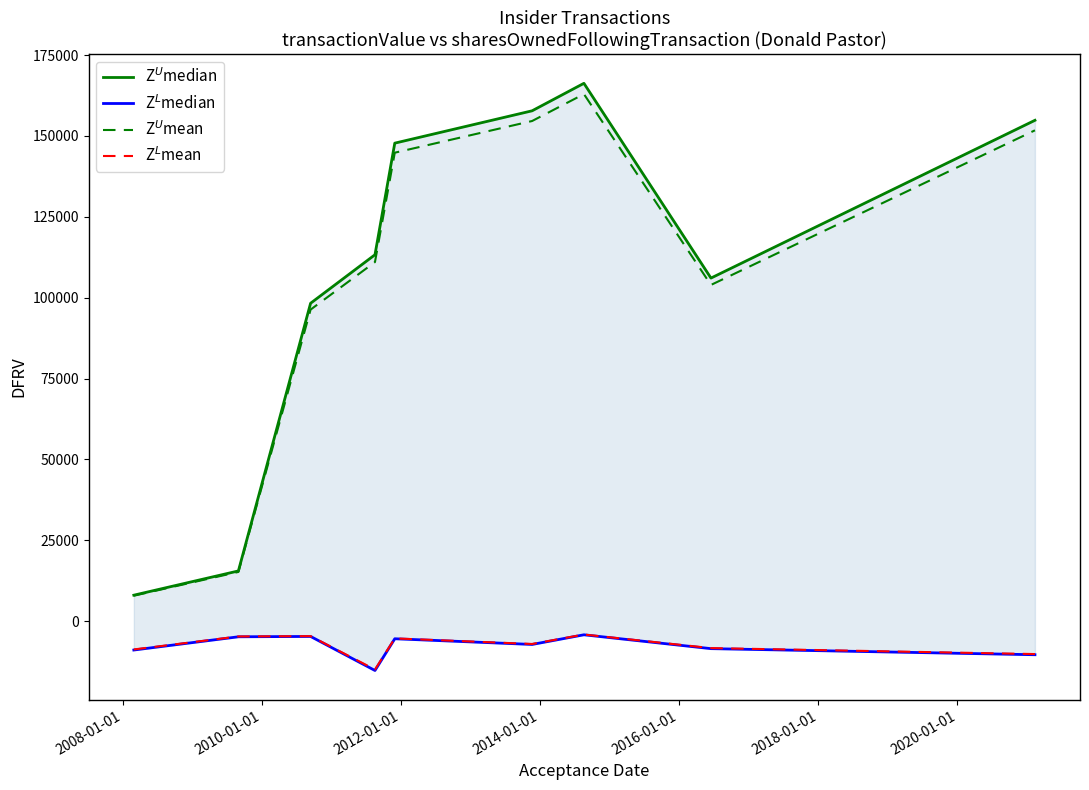

True or false: Z$^U$mean has more than 1 points higher than both neighbors.

False